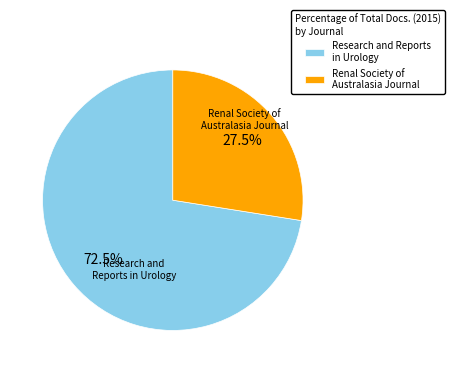

True or false: Research and Reports in Urology accounts for 37% of the total.

False